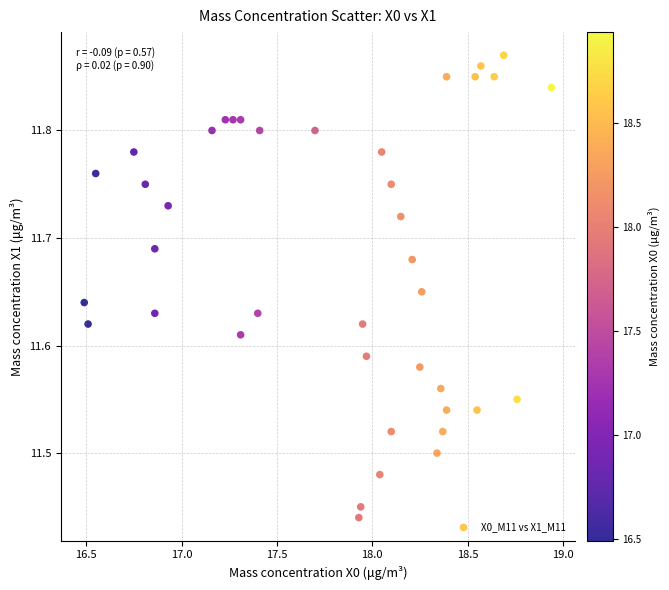

What is the range of Y values (max minus min)?

0.4